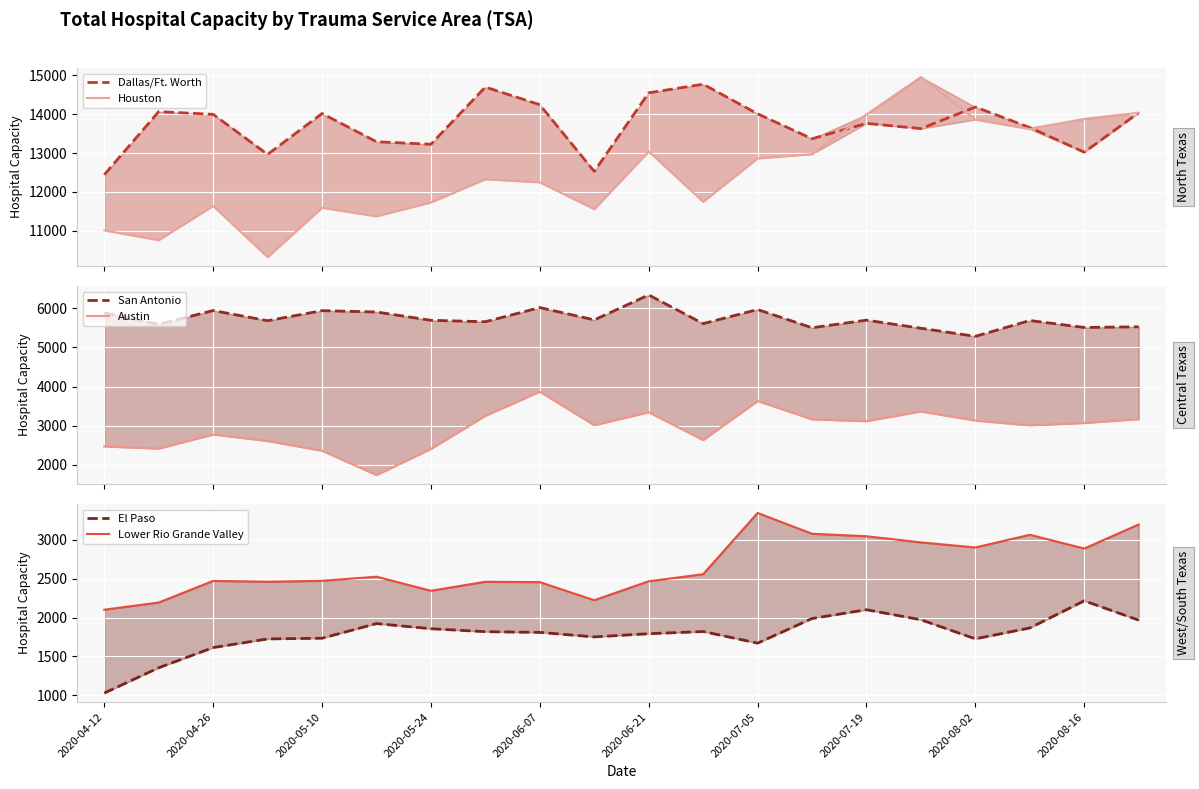

What is the value of the Austin point at the 12th from the left?

2631